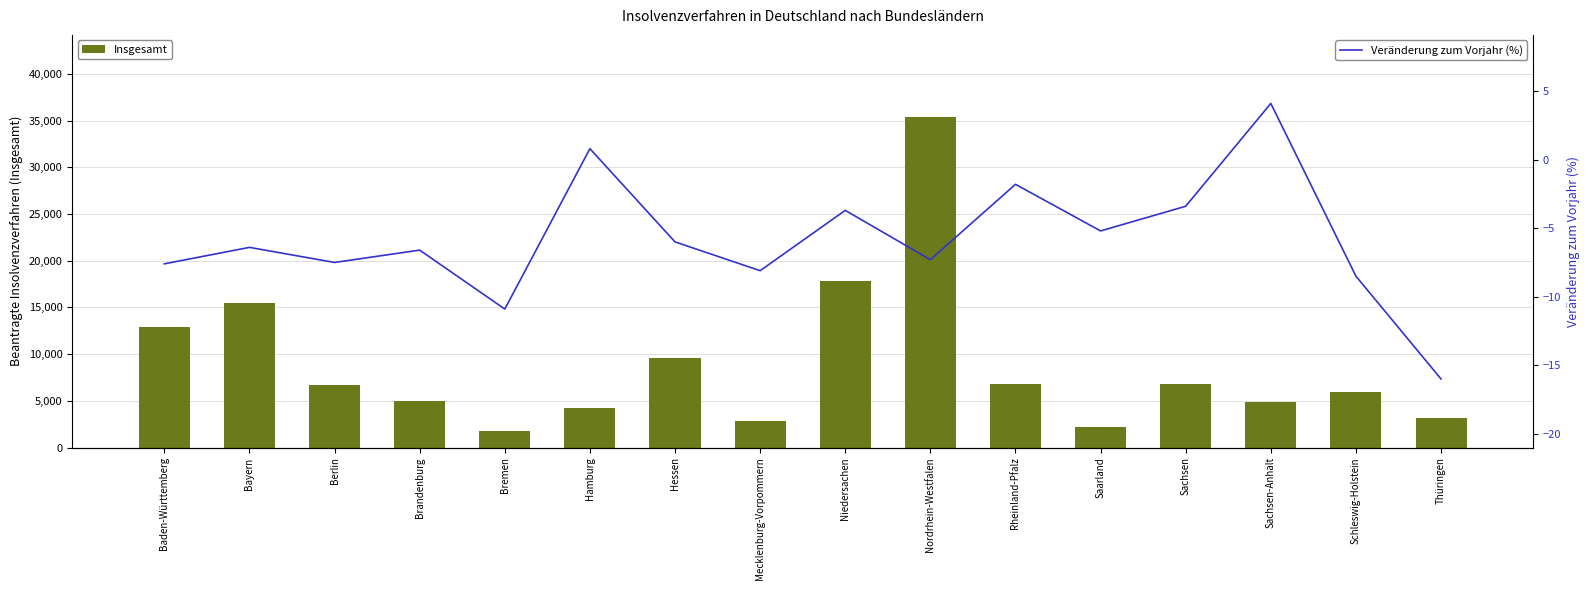

At which label does Insgesamt first exceed 6691?

Baden-Württemberg